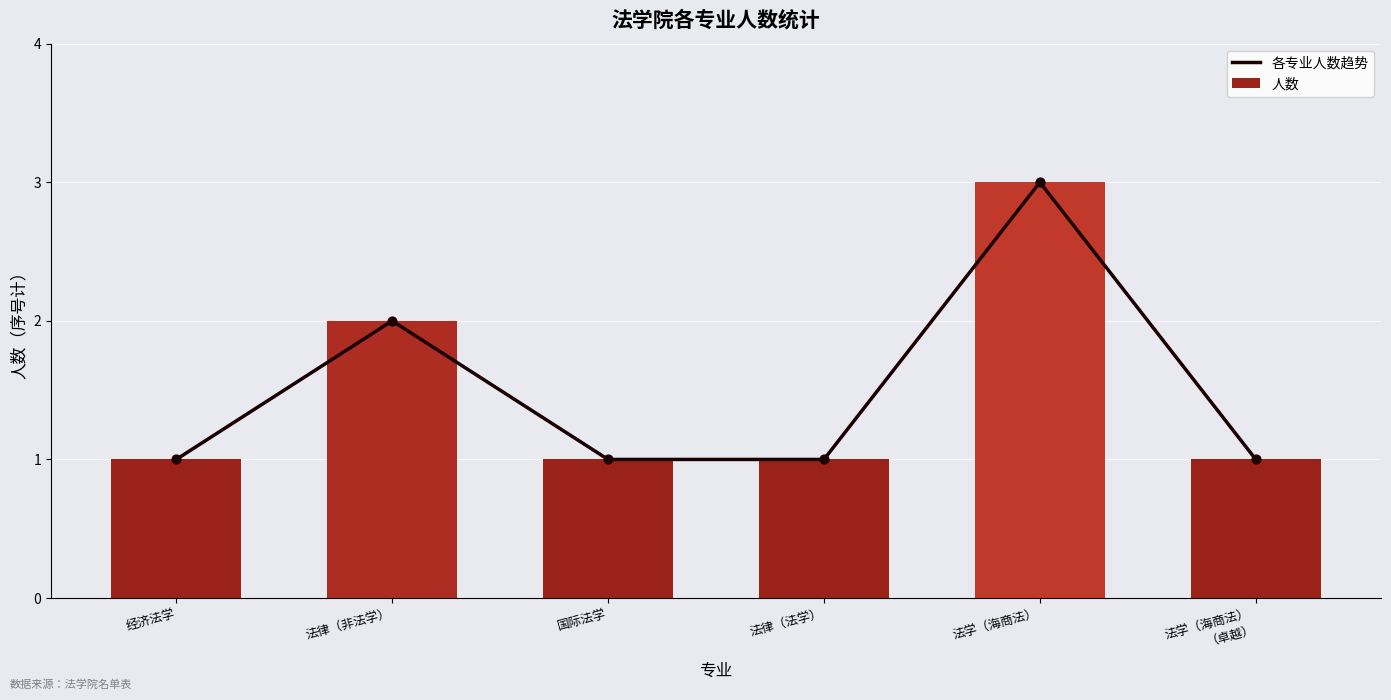

Which series has the largest total across all categories?

各专业人数趋势